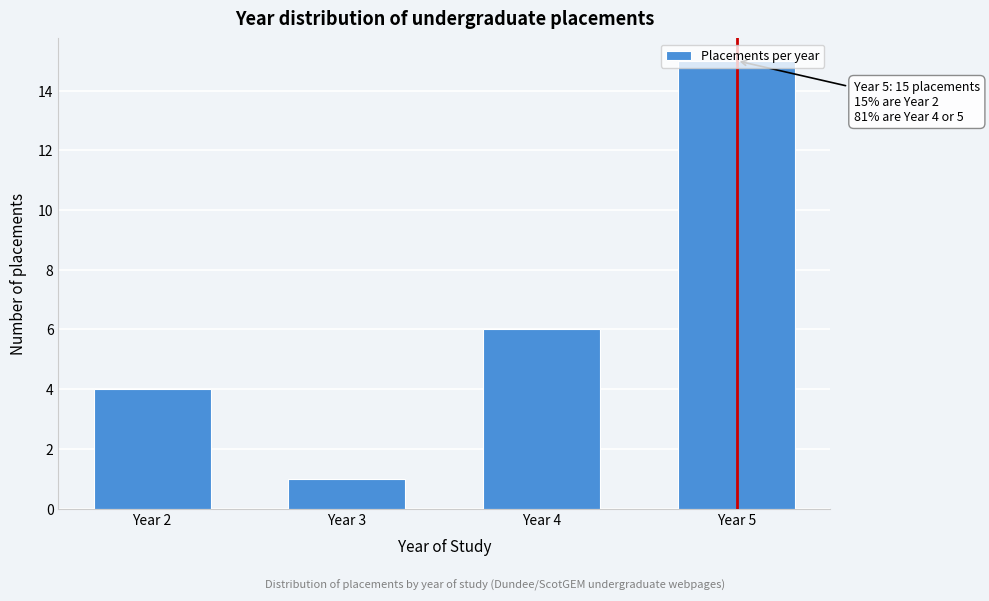

Rank the categories by value from lowest to highest.

Year 3, Year 2, Year 4, Year 5